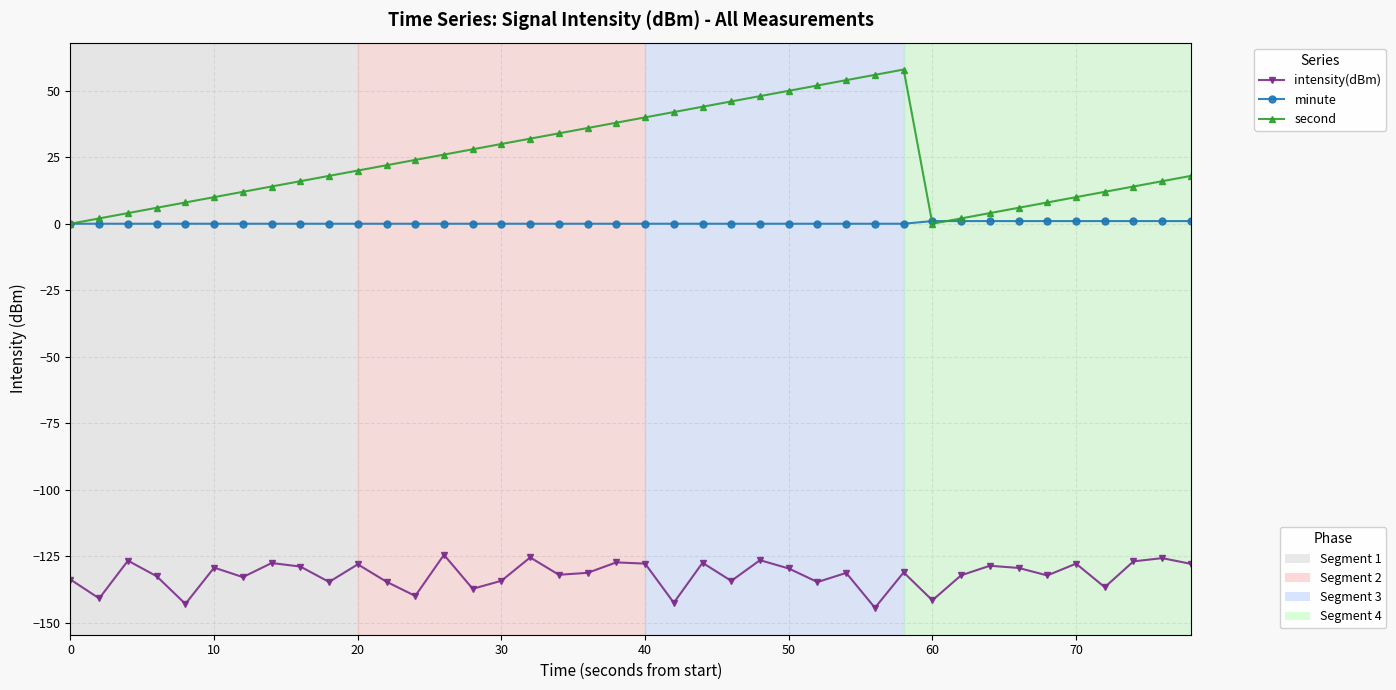

What is the greatest value displayed?

58.0